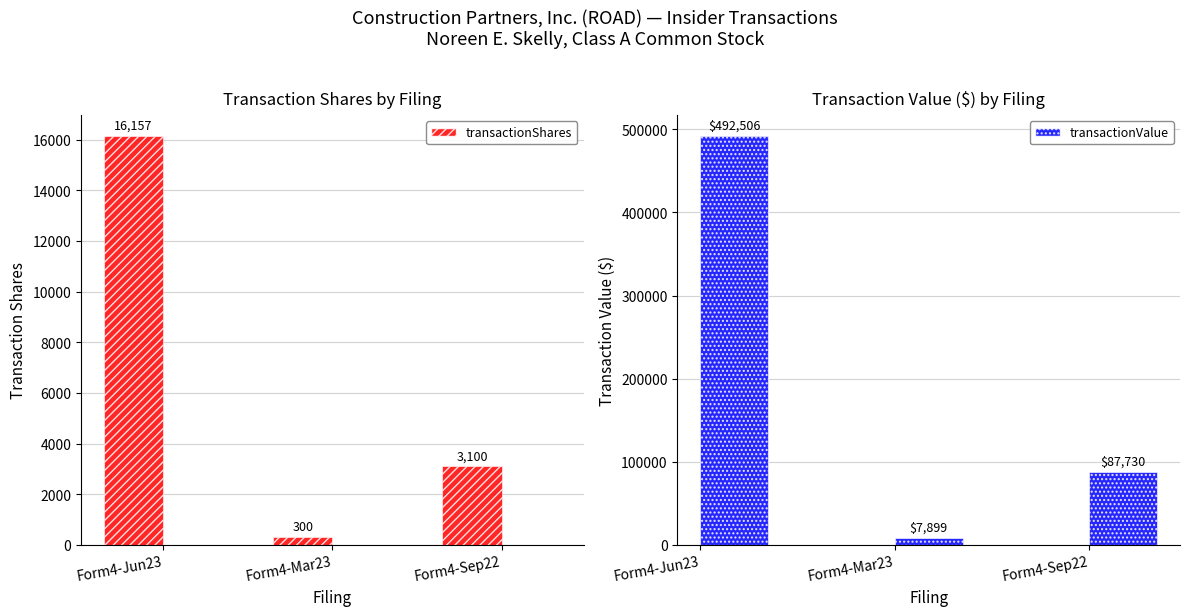

At which category is the sum across all series the highest?

Form4-Jun23